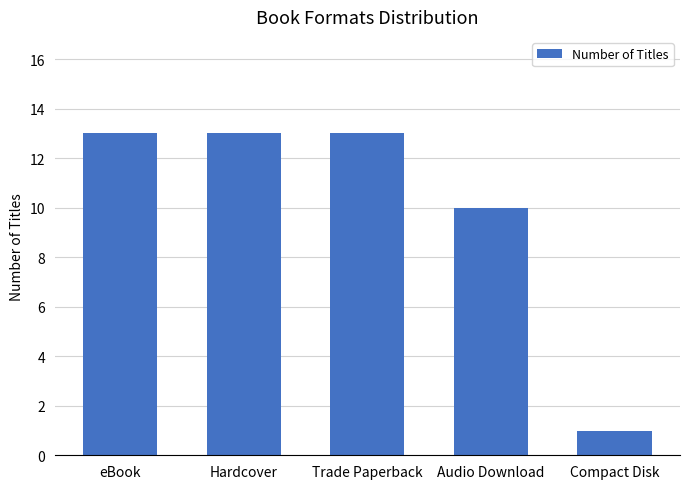

Is it true that the value at eBook is 20?

False